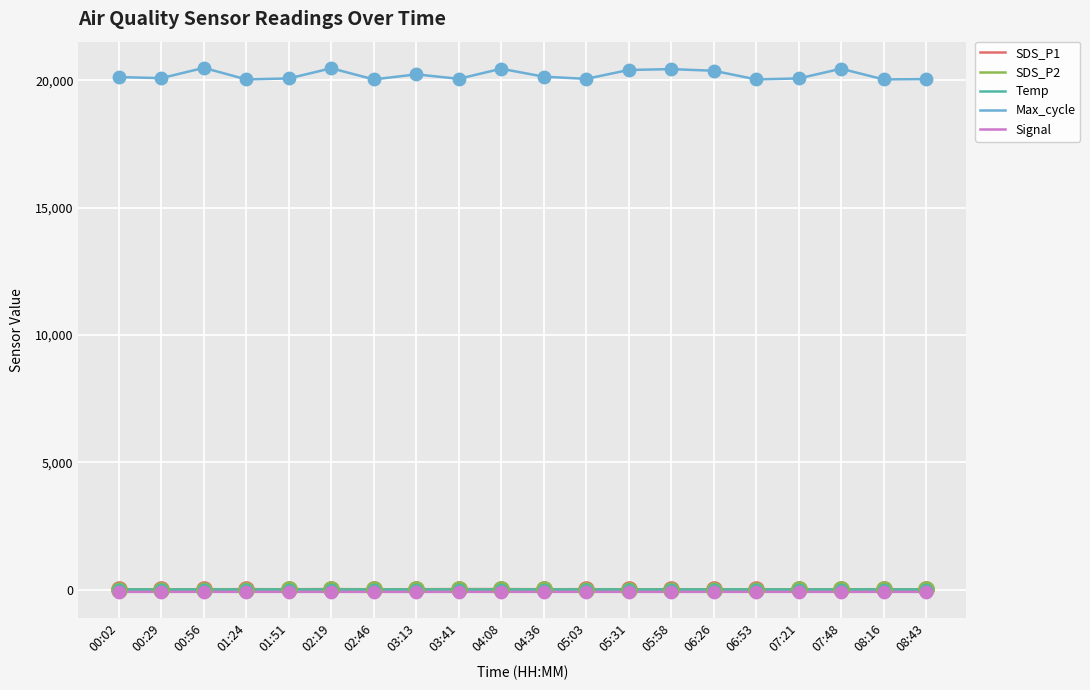

Which series has the largest total across all categories?

Max_cycle